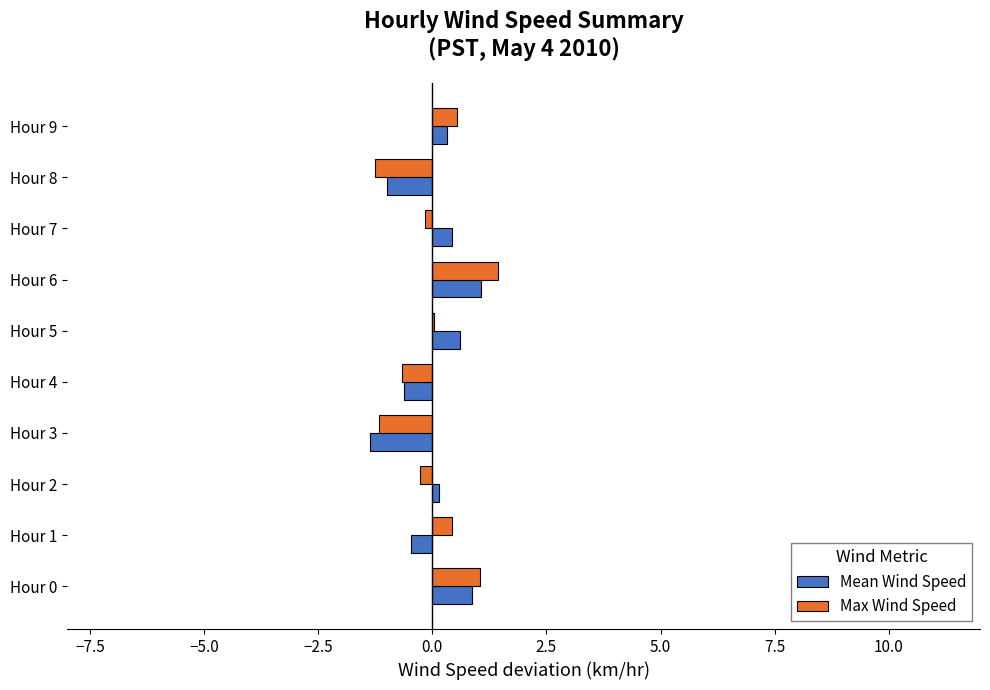

How many positive values does the Mean Wind Speed series have?

6